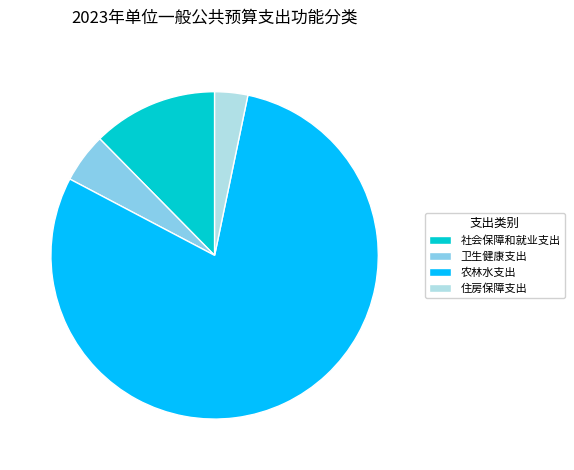

Is it true that 社会保障和就业支出 is 12% of the pie?

True